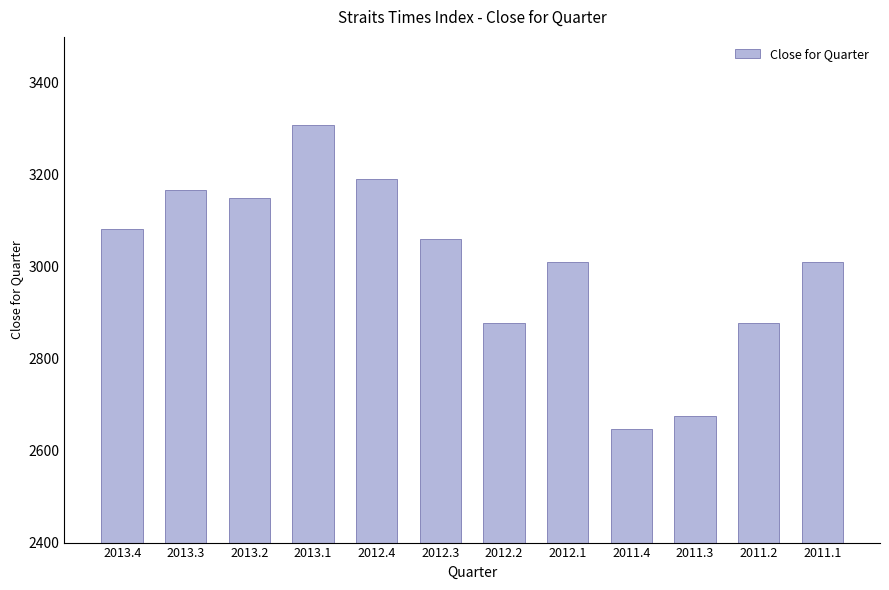

The value at 2012.2 is 2878.4. True or false?

True